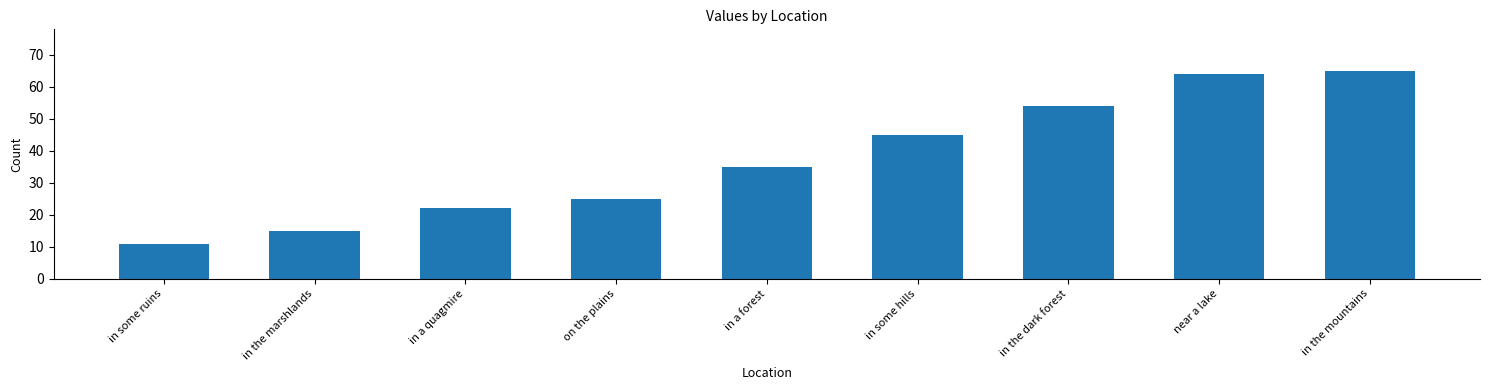

Count the number of categories in the chart.

9